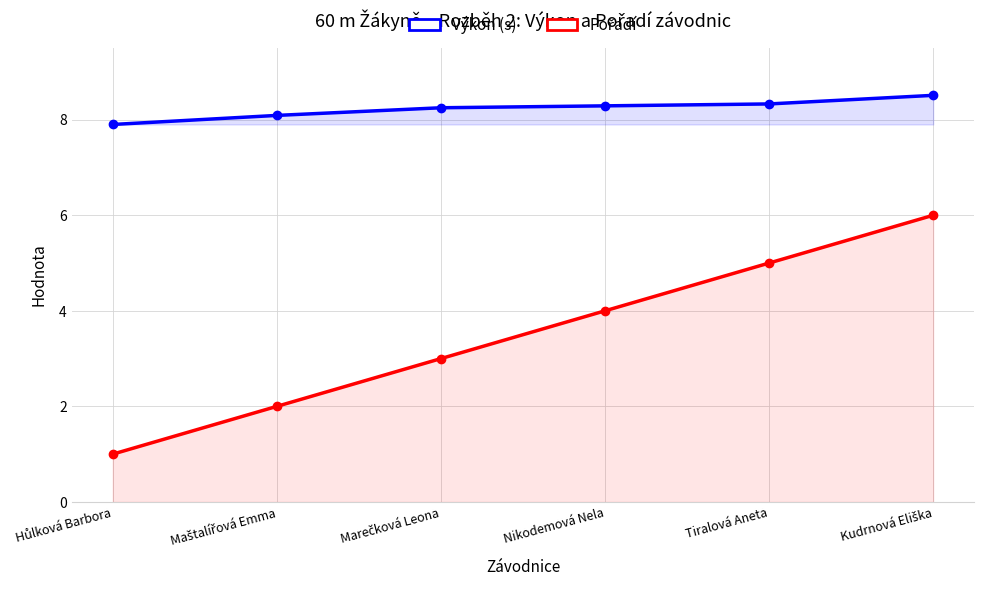

What is the label of the 6th point from the right?

Hůlková Barbora